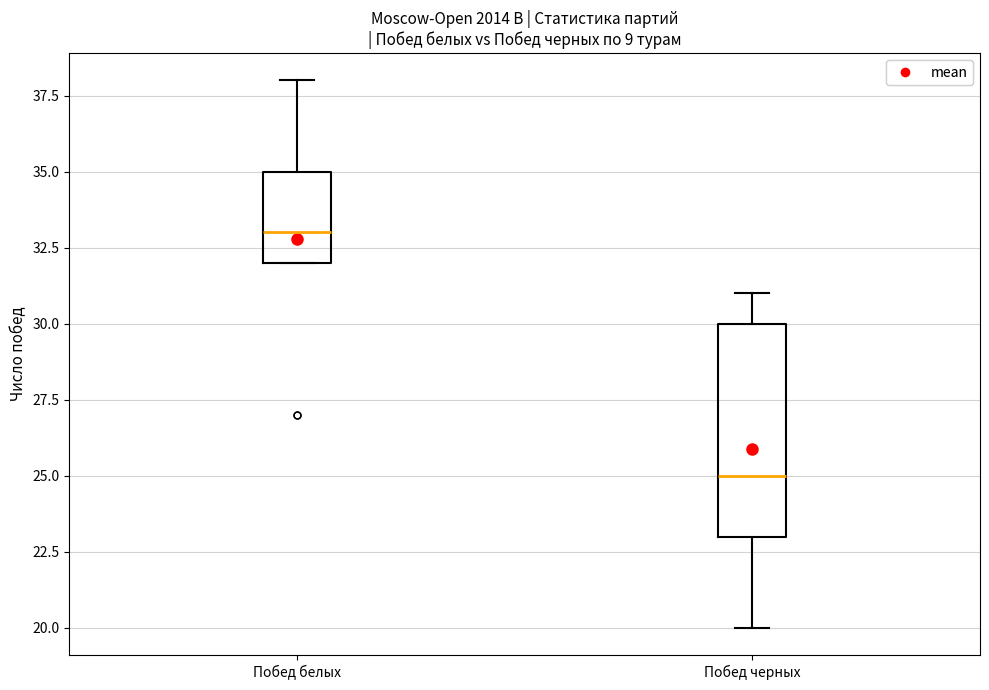

Reading left to right, read every box against the y-axis: the position of its median line, the range the box covers, and the ends of its whiskers. The values are not printed on the chart, so give them approximately, as read against the axis.

Побед белых: median 33, box 32 to 35, whiskers 32 to 38
Побед черных: median 25, box 23 to 30, whiskers 20 to 31